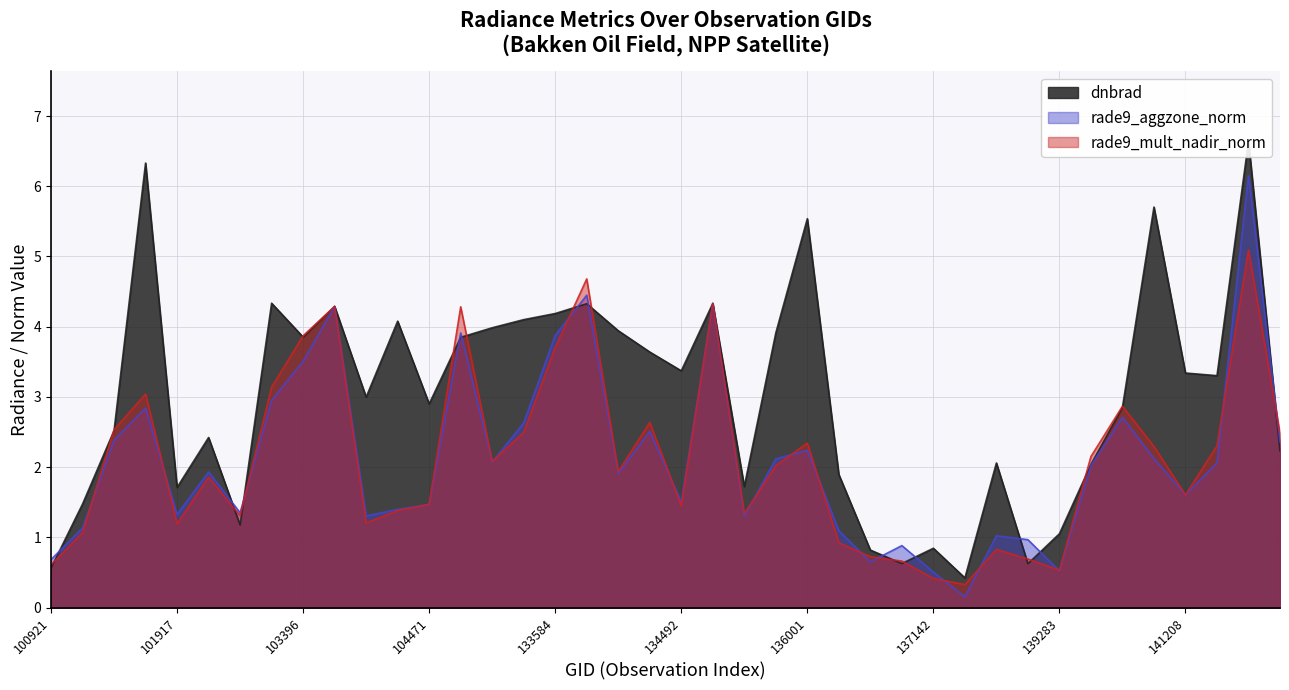

The value of rade9_mult_nadir_norm at 136001 is 2.3. True or false?

True